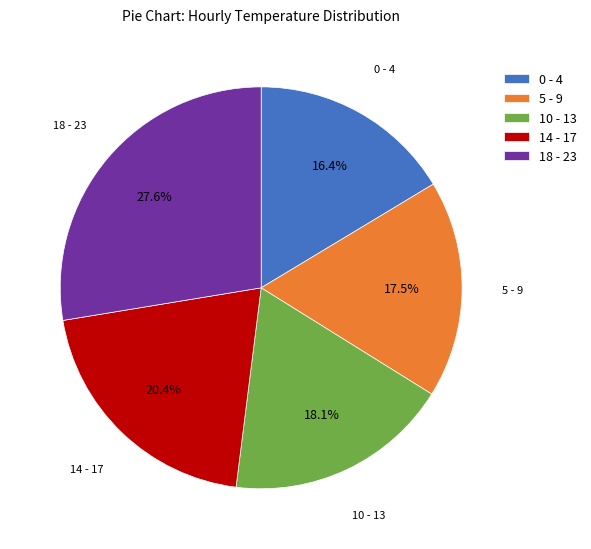

Does any single category account for the majority?

No